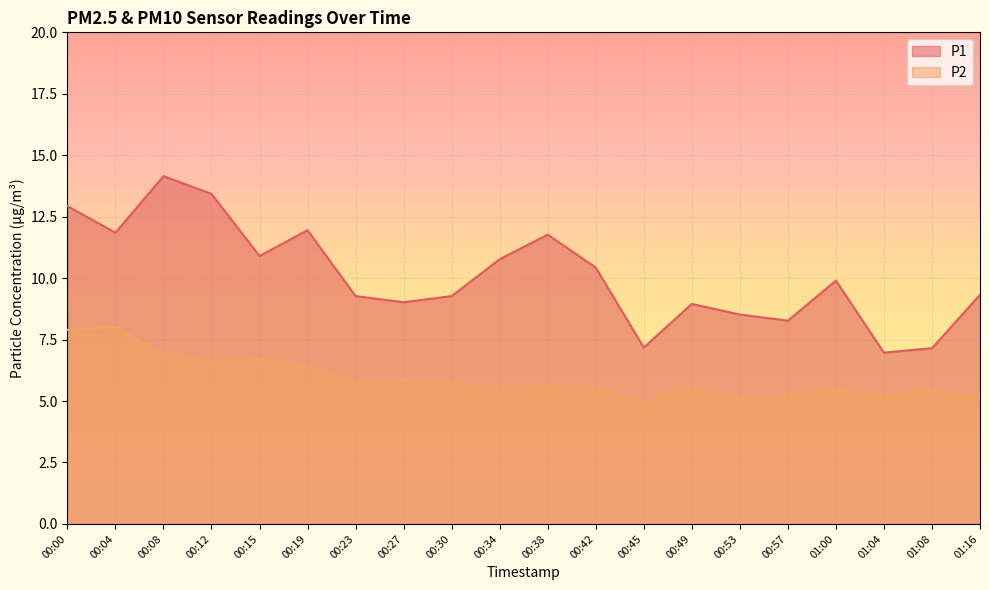

Reading right to left, what are all the values shown in this chart?

P1: 01:16=9.3	01:08=7.2	01:04=7.0	01:00=9.9	00:57=8.3	00:53=8.5	00:49=8.9	00:45=7.2	00:42=10.4	00:38=11.8	00:34=10.8	00:30=9.3	00:27=9.0	00:23=9.3	00:19=11.9	00:15=10.9	00:12=13.4	00:08=14.2	00:04=11.8	00:00=12.9
P2: 01:16=5.2	01:08=5.4	01:04=5.2	01:00=5.5	00:57=5.2	00:53=5.1	00:49=5.5	00:45=5.0	00:42=5.5	00:38=5.7	00:34=5.5	00:30=5.7	00:27=5.9	00:23=5.8	00:19=6.4	00:15=6.7	00:12=6.6	00:08=7.0	00:04=8.0	00:00=7.9